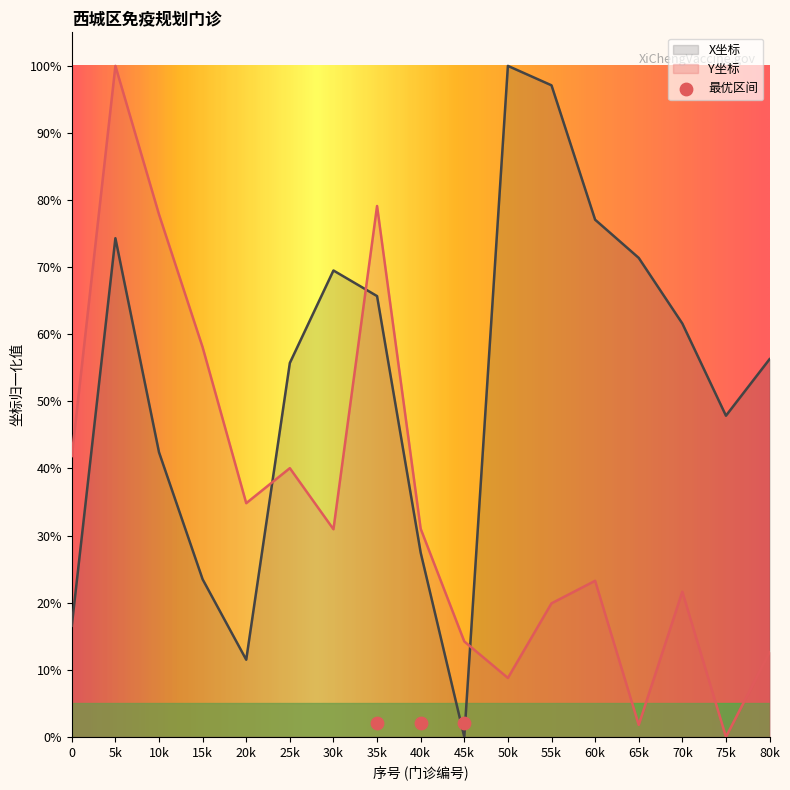

What is the total value across all series at 30k?

1.0